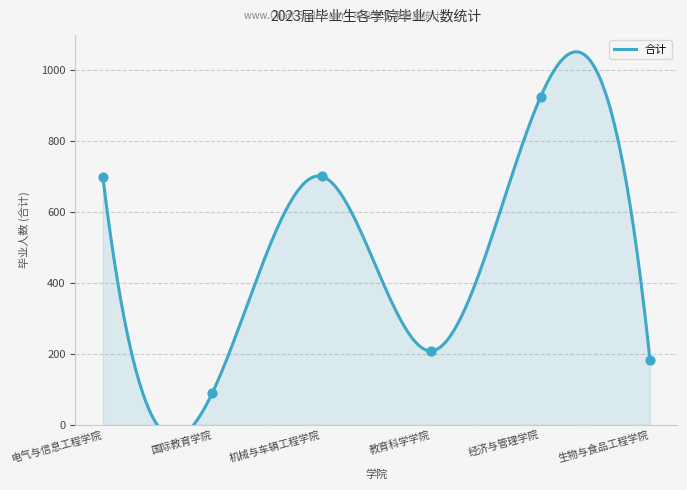

Approximately how many times larger is the value at 生物与食品工程学院 compared to 教育科学学院?

0.9